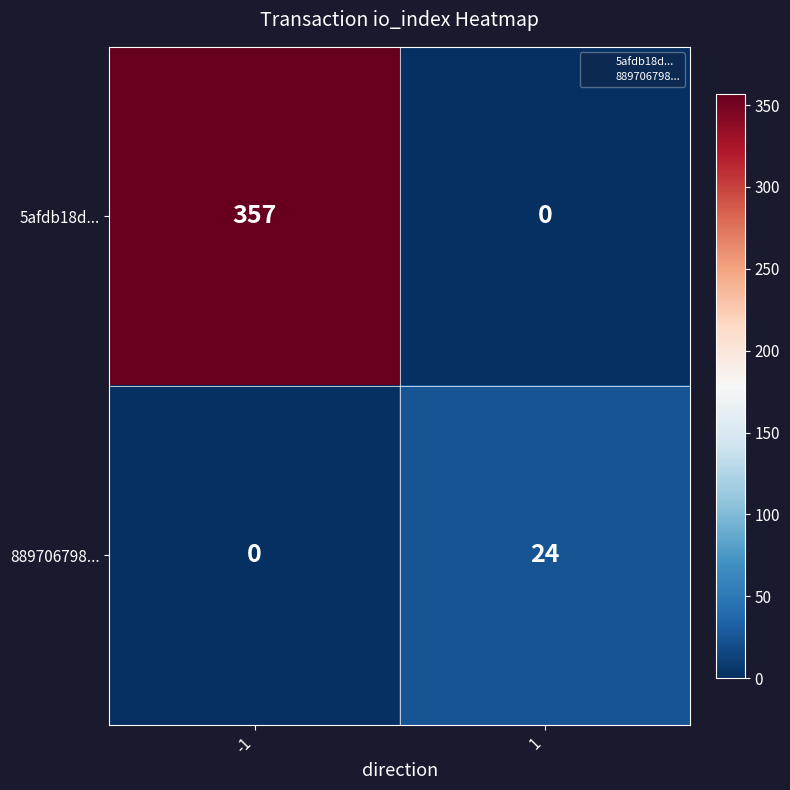

List the series in order of their peak value, highest first.

5afdb18d..., 889706798...